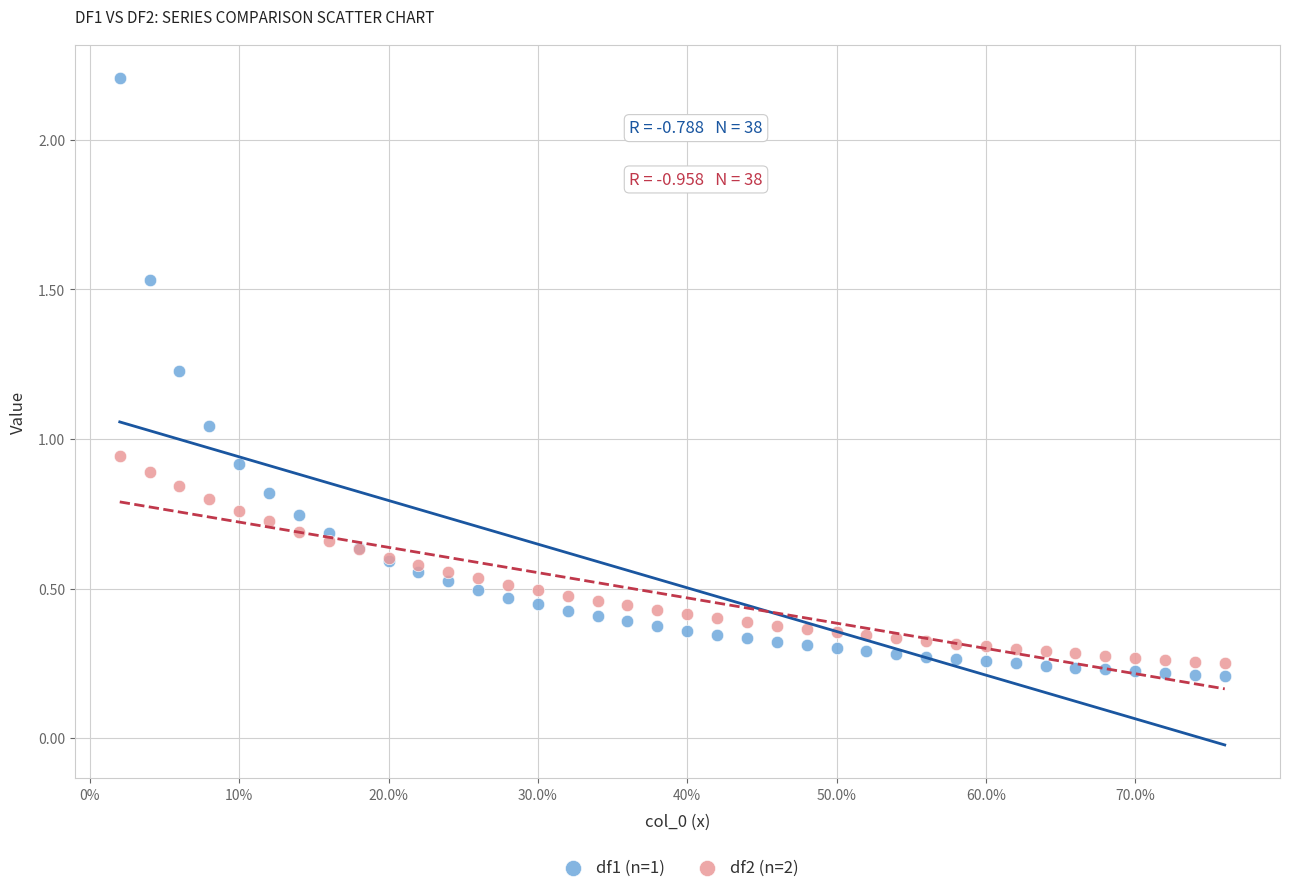

Which series contains the lowest Y value?

df1 (n=1)